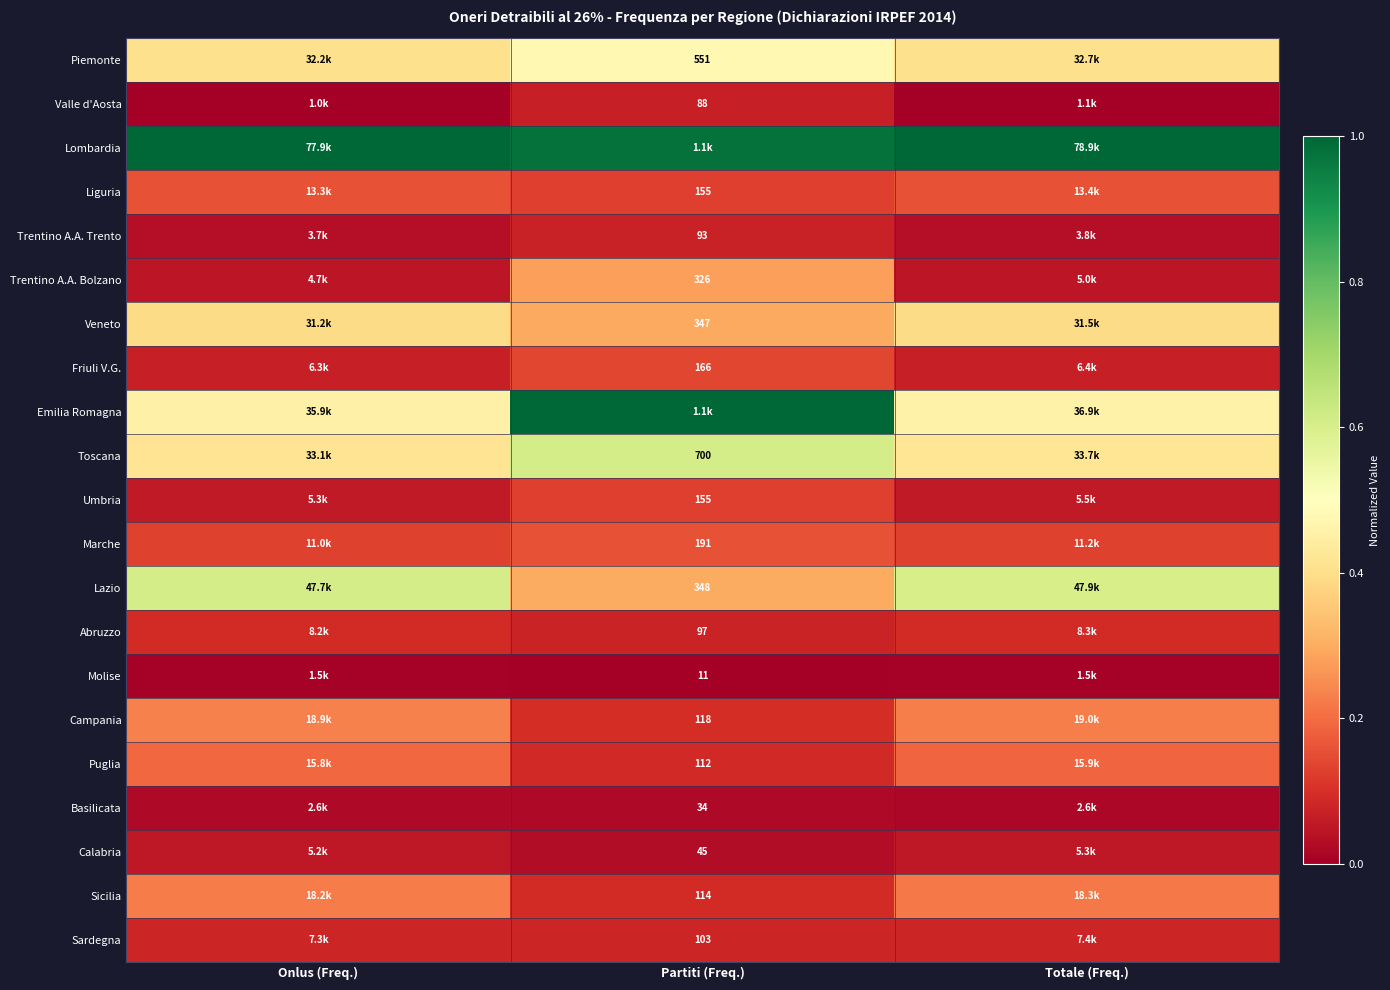

List the series in order of their peak value, lowest first.

Molise, Basilicata, Calabria, Valle d'Aosta, Trentino A.A. Trento, Sardegna, Abruzzo, Umbria, Friuli V.G., Marche, Liguria, Puglia, Sicilia, Campania, Trentino A.A. Bolzano, Veneto, Piemonte, Lazio, Toscana, Lombardia, Emilia Romagna